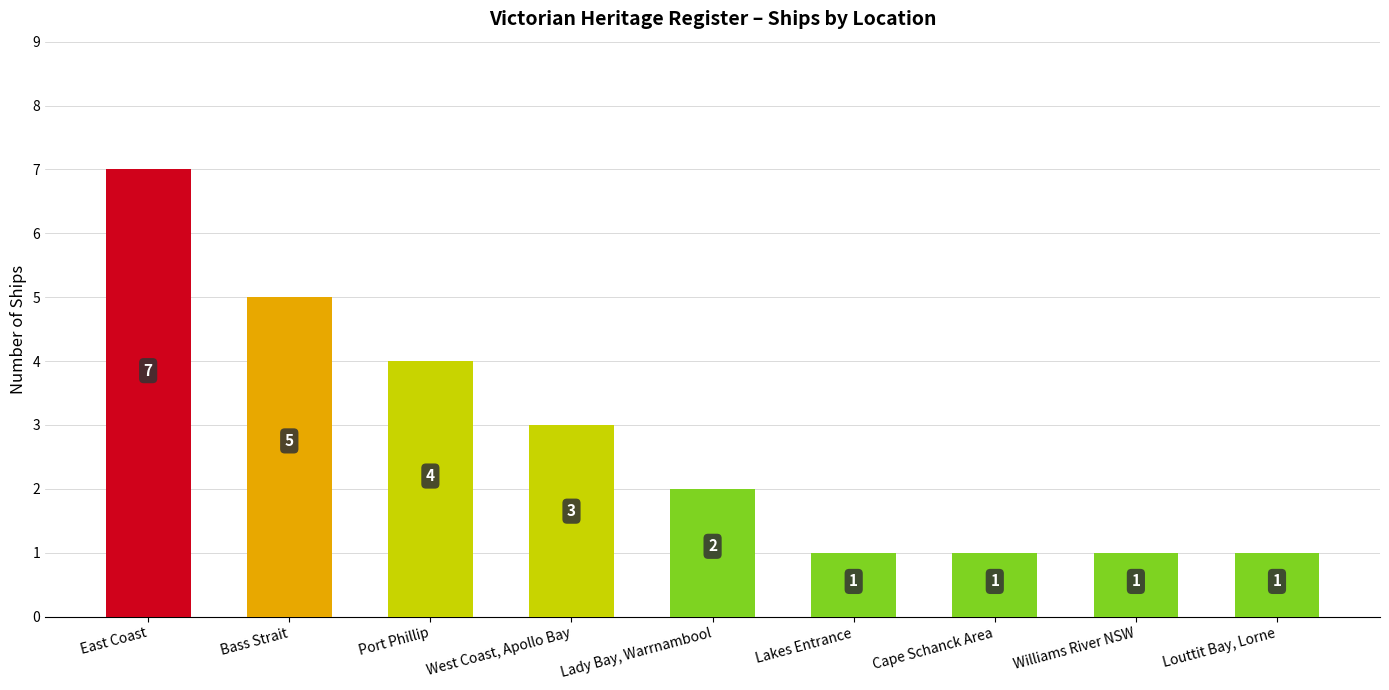

Is it true that the value at Lady Bay, Warrnambool is 3?

False